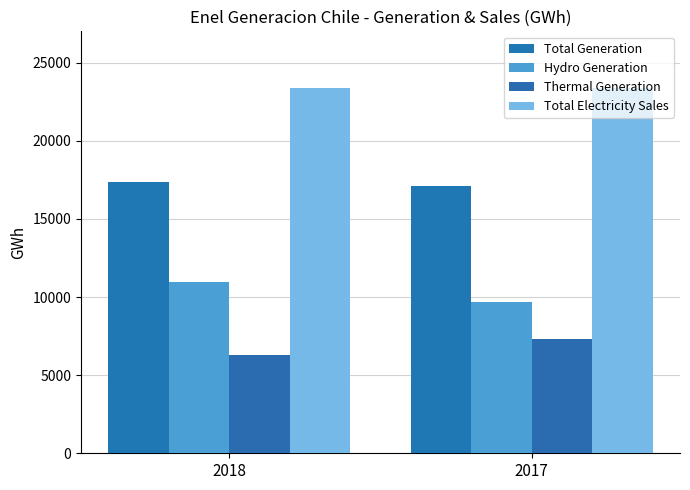

What is the difference between the highest and lowest values at 2017?

16064.4